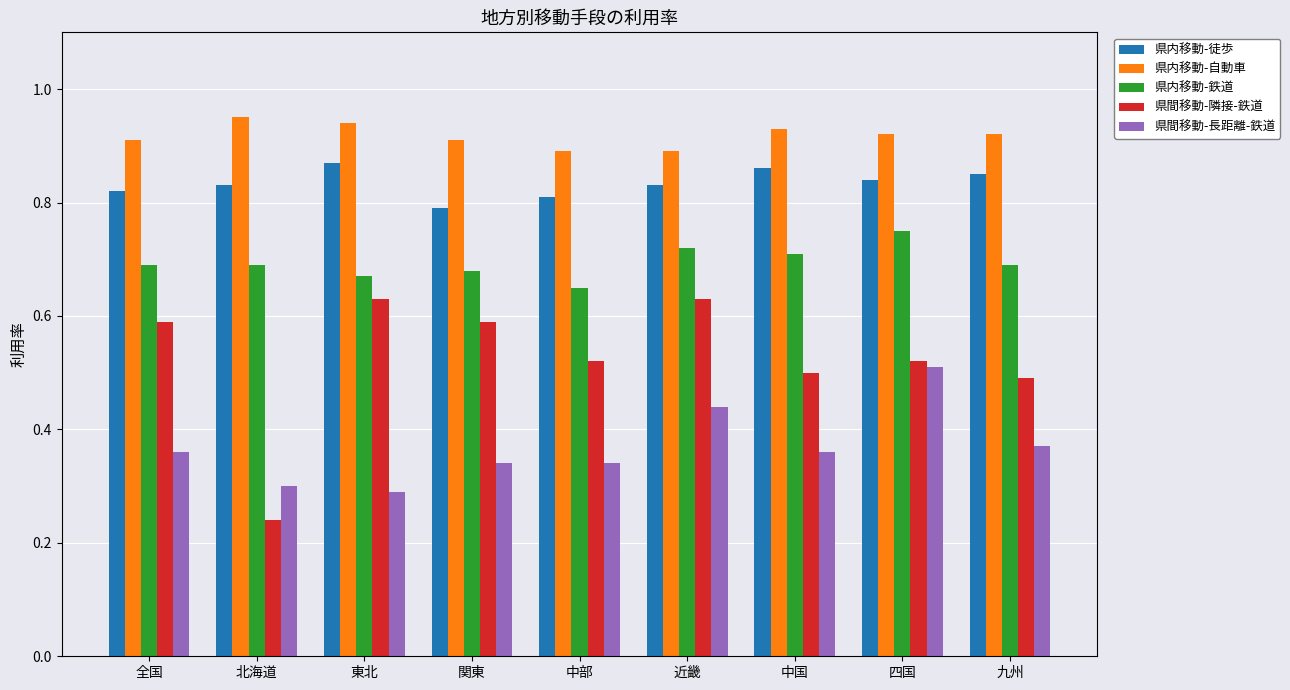

At which label is 県間移動-隣接-鉄道 closest to 0?

北海道